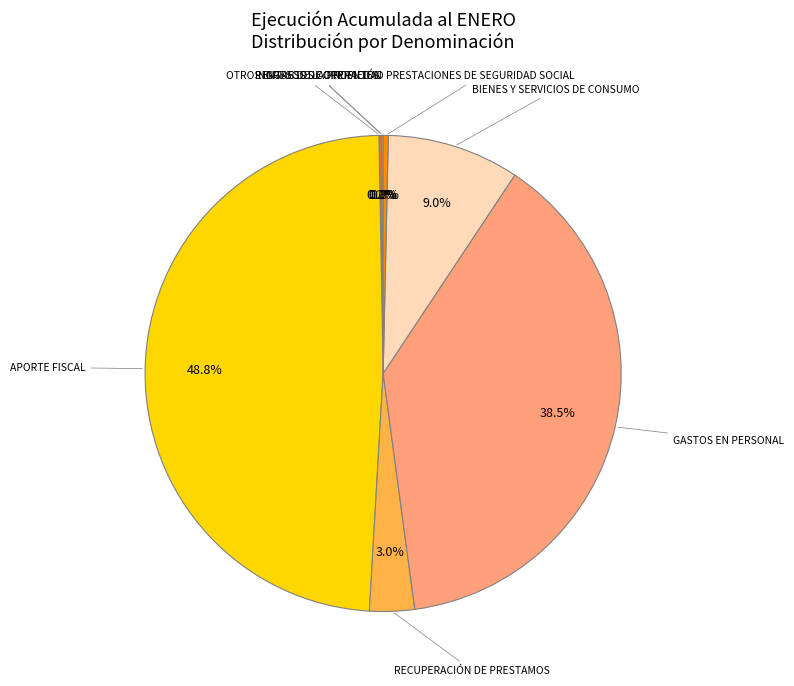

Which slice is the largest?

APORTE FISCAL